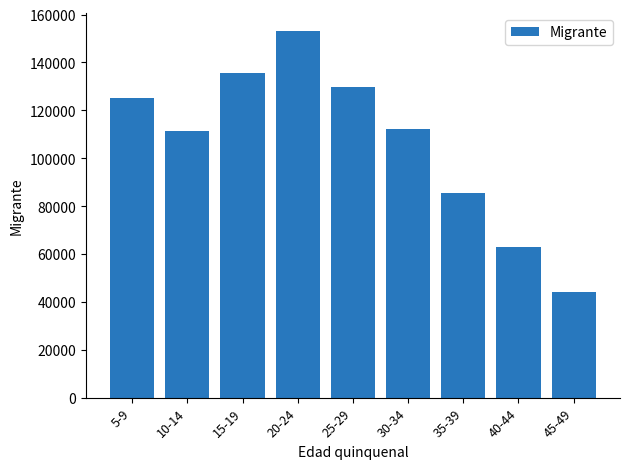

What is the sum of the values at 25-29 and 35-39?

215299